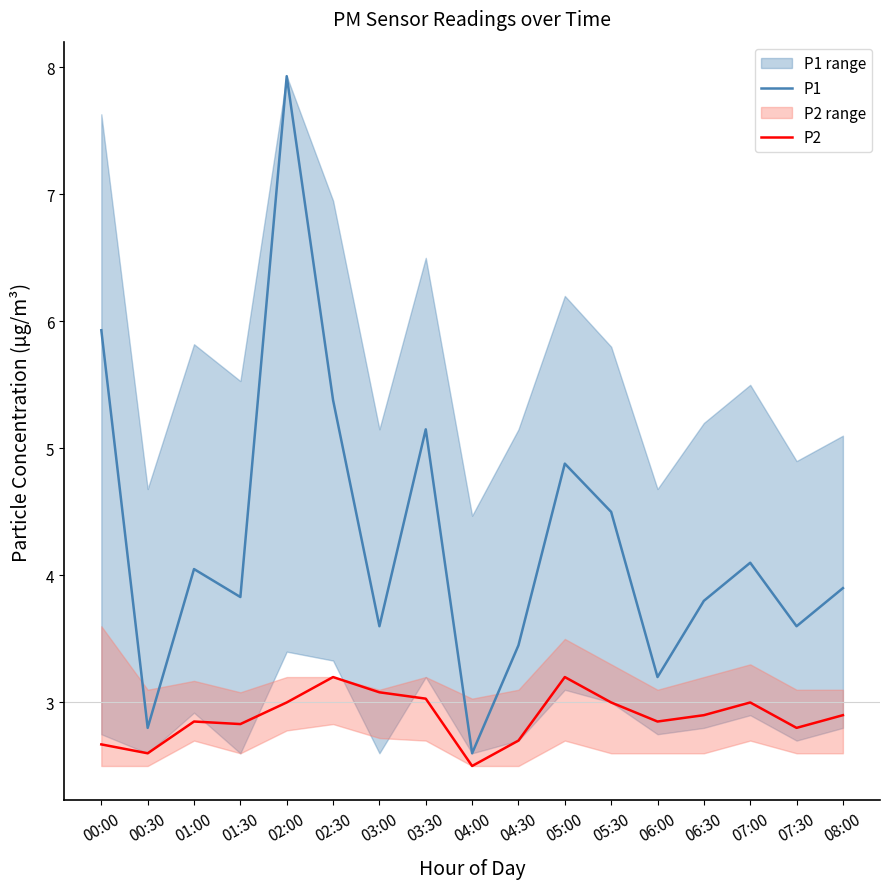

Rank the series by their average value, from lowest to highest.

P2, P1